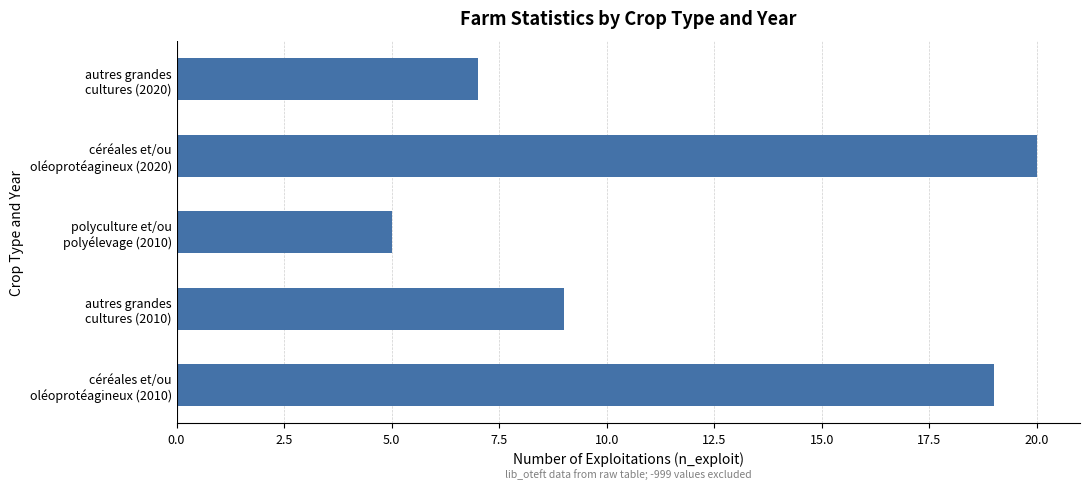

What is the maximum value shown in the chart?

20